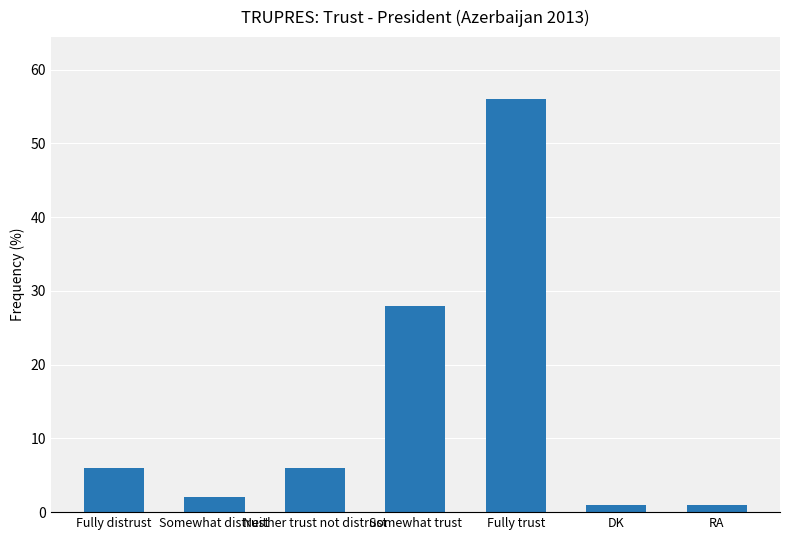

What is the difference between the maximum and minimum values?

55